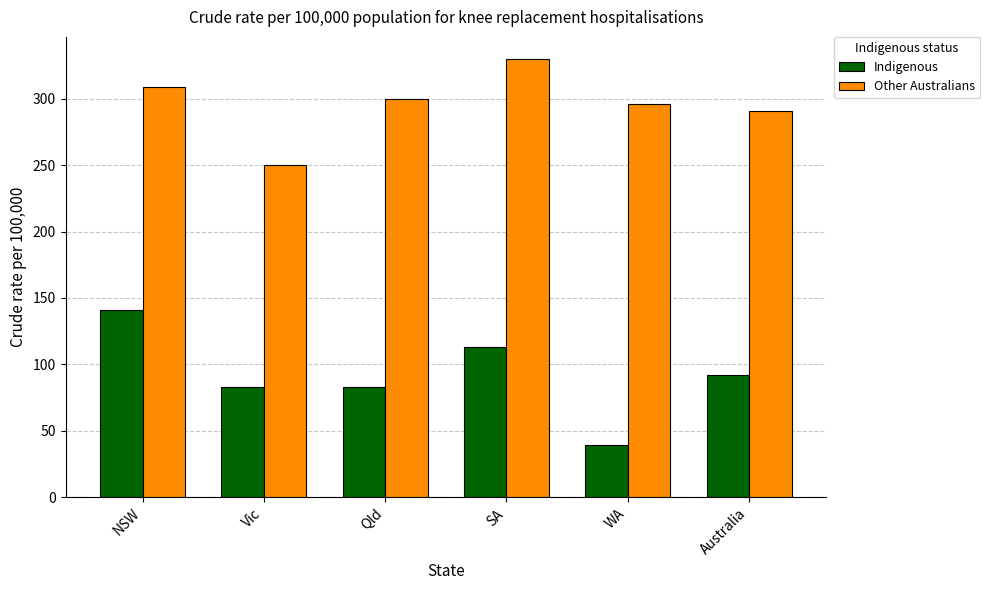

Reading left to right, extract all data points from this chart.

Indigenous: NSW=141	Vic=83	Qld=83	SA=113	WA=39	Australia=92
Other Australians: NSW=309	Vic=250	Qld=300	SA=330	WA=296	Australia=291